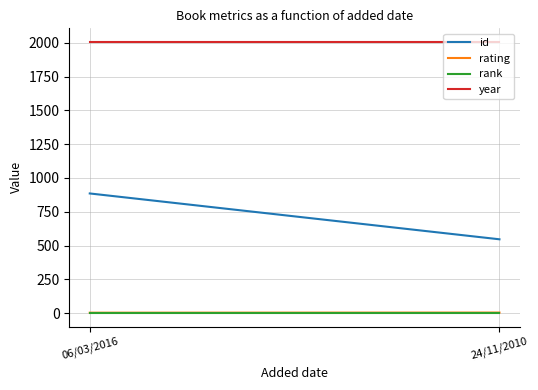

True or false: id has a value of 293 at 06/03/2016.

False